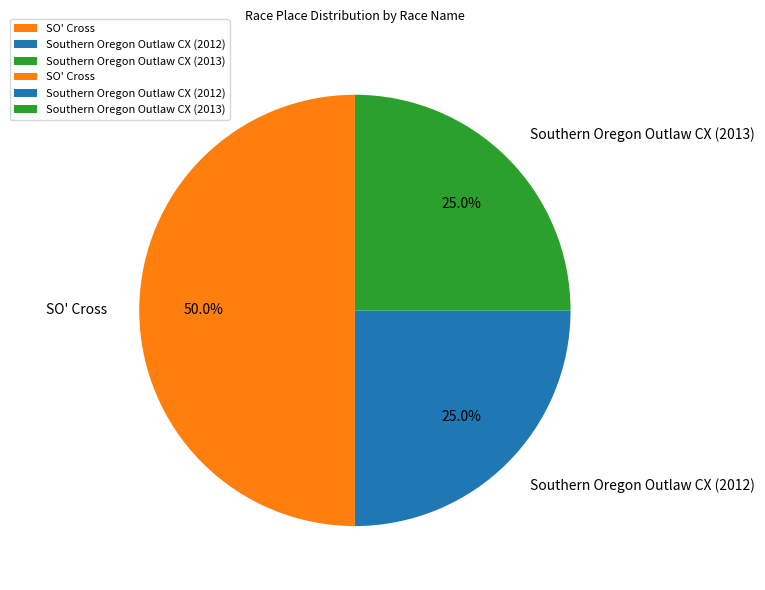

To the nearest percent, what portion does Southern Oregon Outlaw CX (2013) represent?

25%